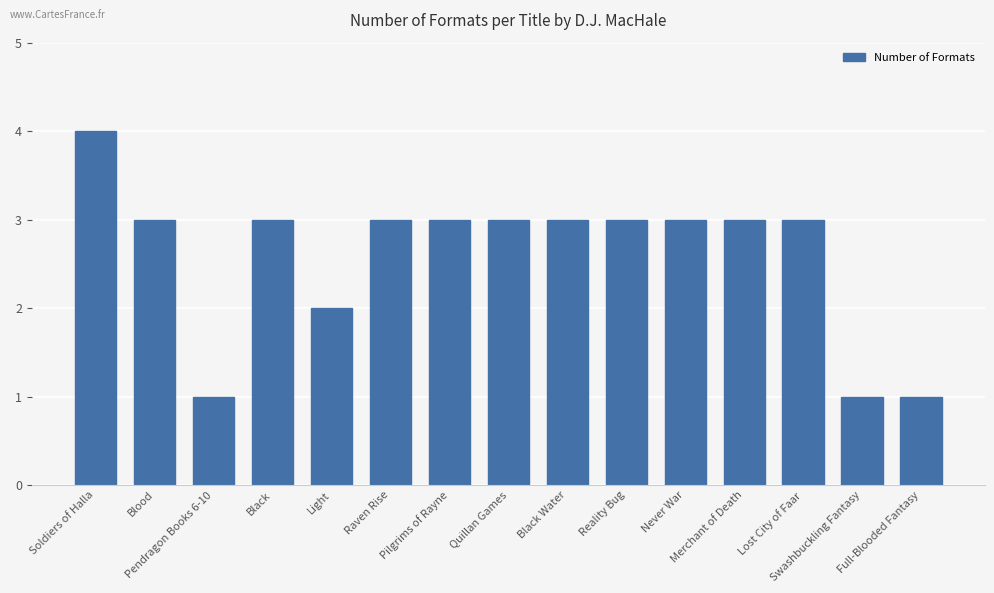

Reading left to right, extract all data points from this chart.

4	3	1	3	2	3	3	3	3	3	3	3	3	1	1